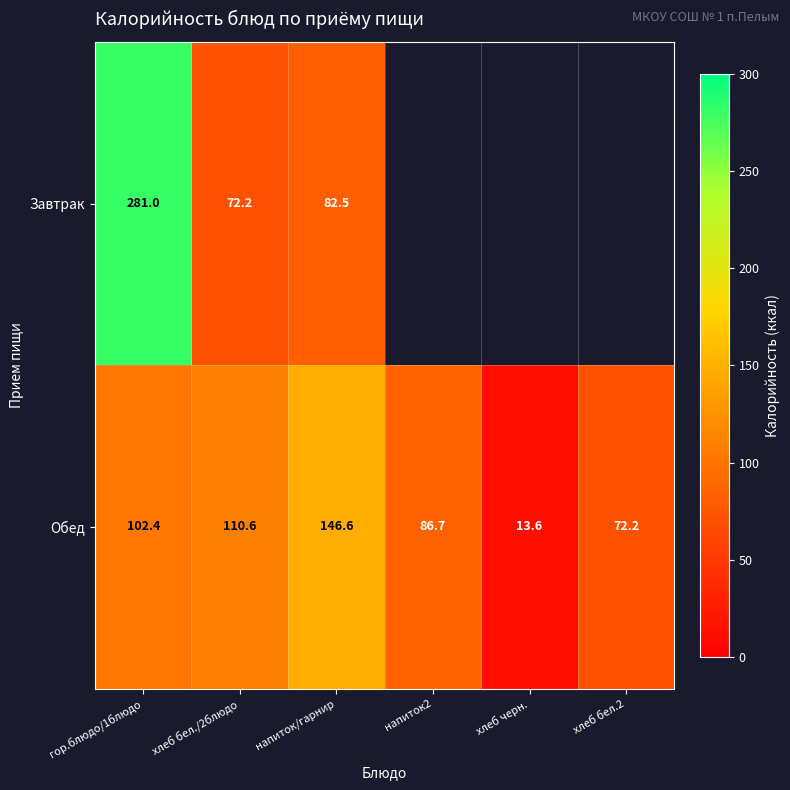

What is the maximum value shown in the chart?

281.0